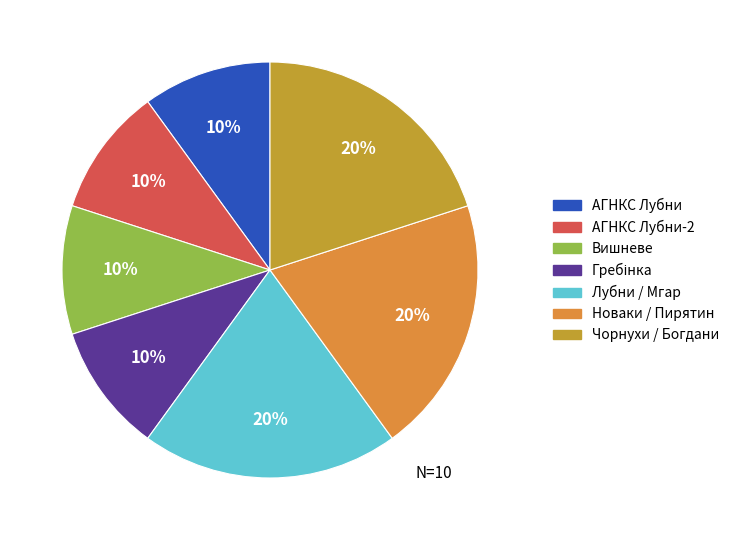

Count the number of slices in the pie.

7